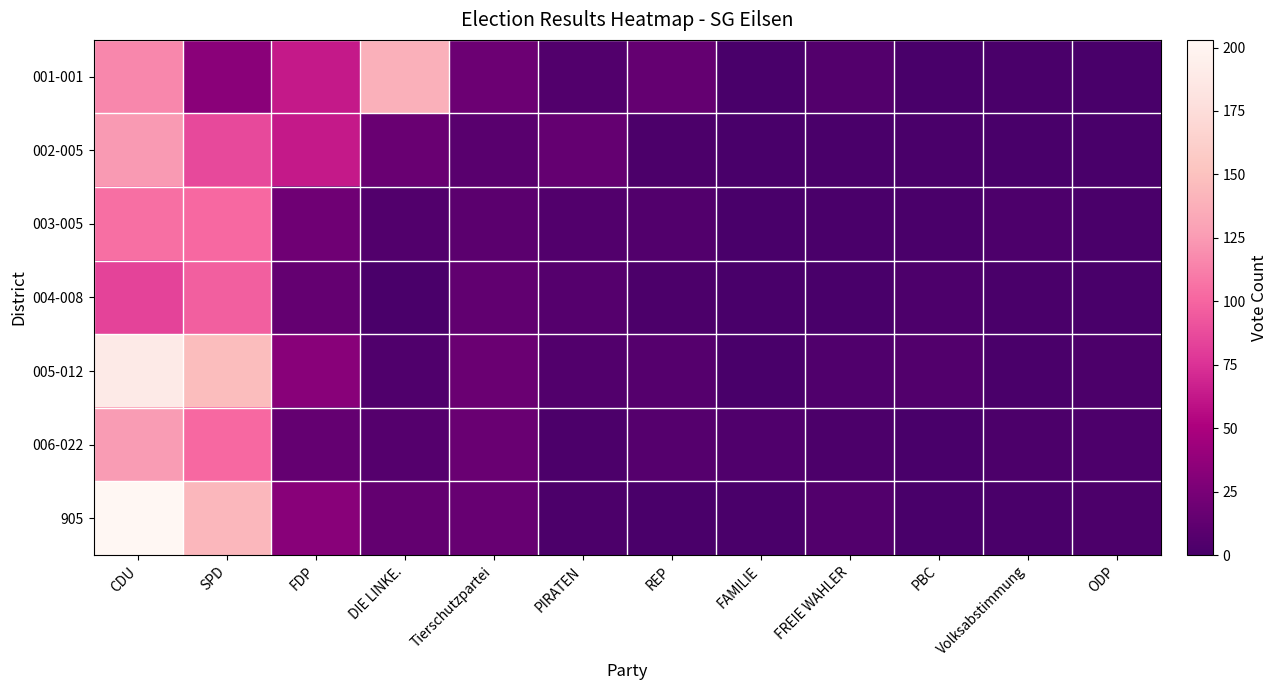

Between REP and ODP, which is larger?

REP